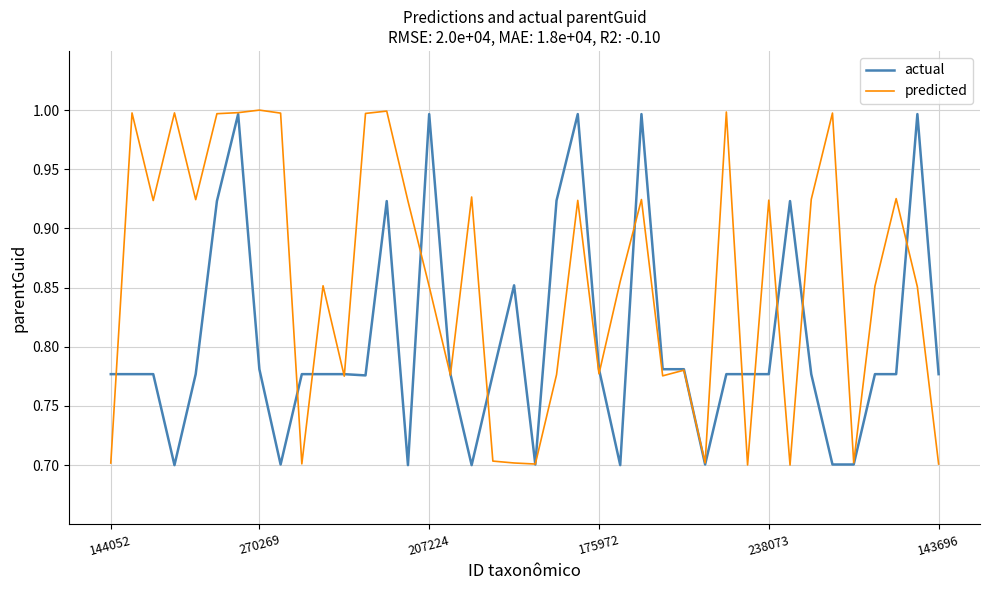

What is the maximum value for predicted?

1.0